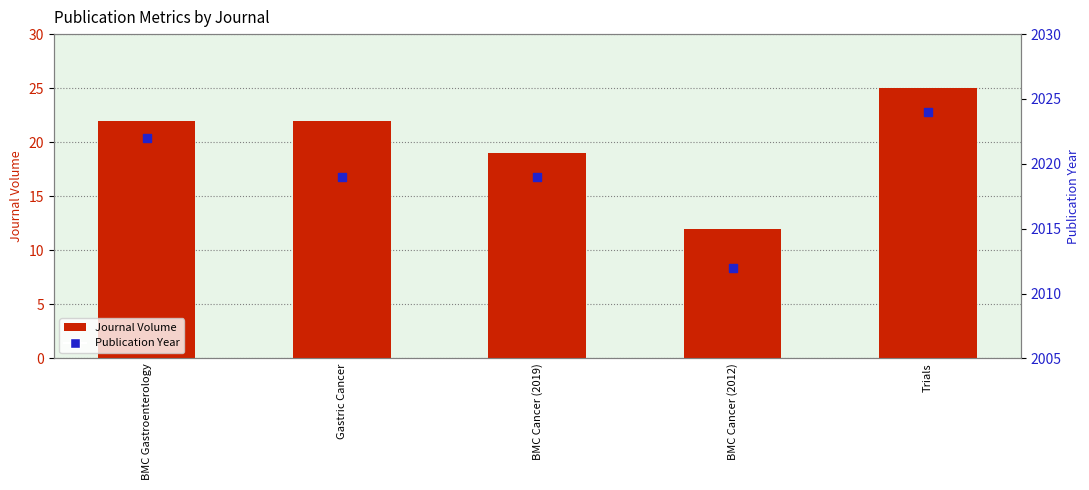

At which category is the sum across all series the highest?

Trials